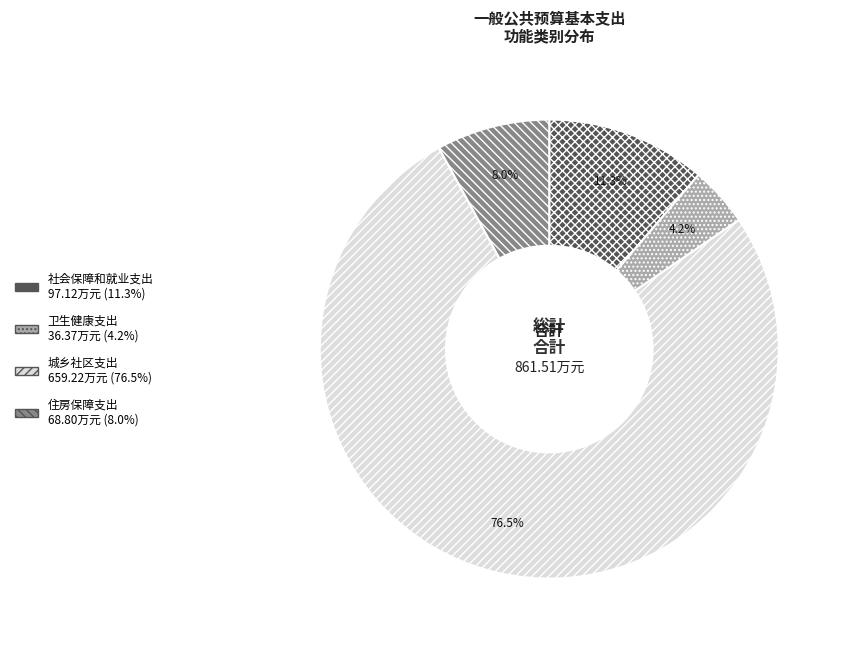

How many segments does this pie chart have?

4